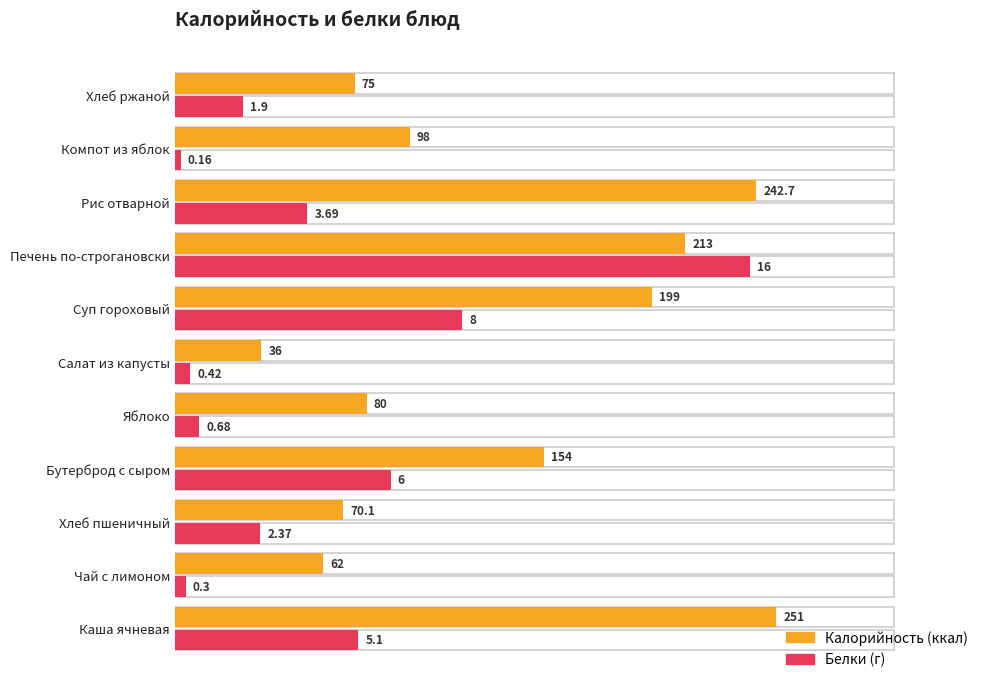

At how many categories does at least one series exceed 44?

10